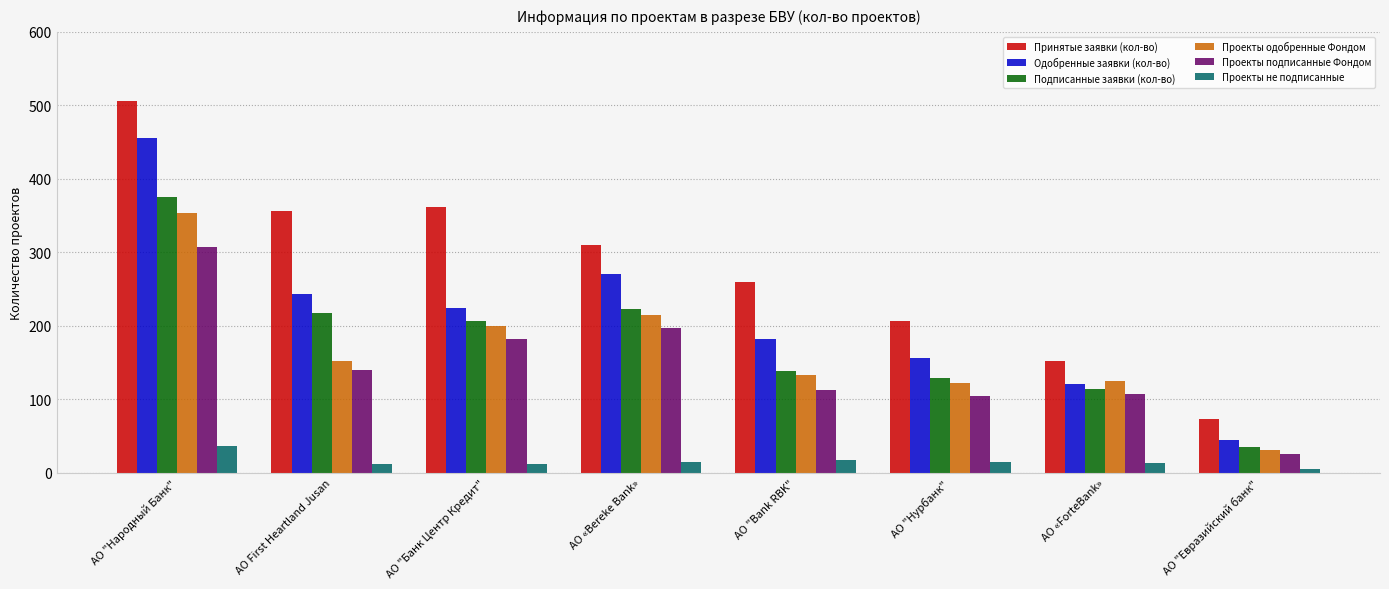

What is the label of the 4th bar from the left?

АО «Bereke Bank»